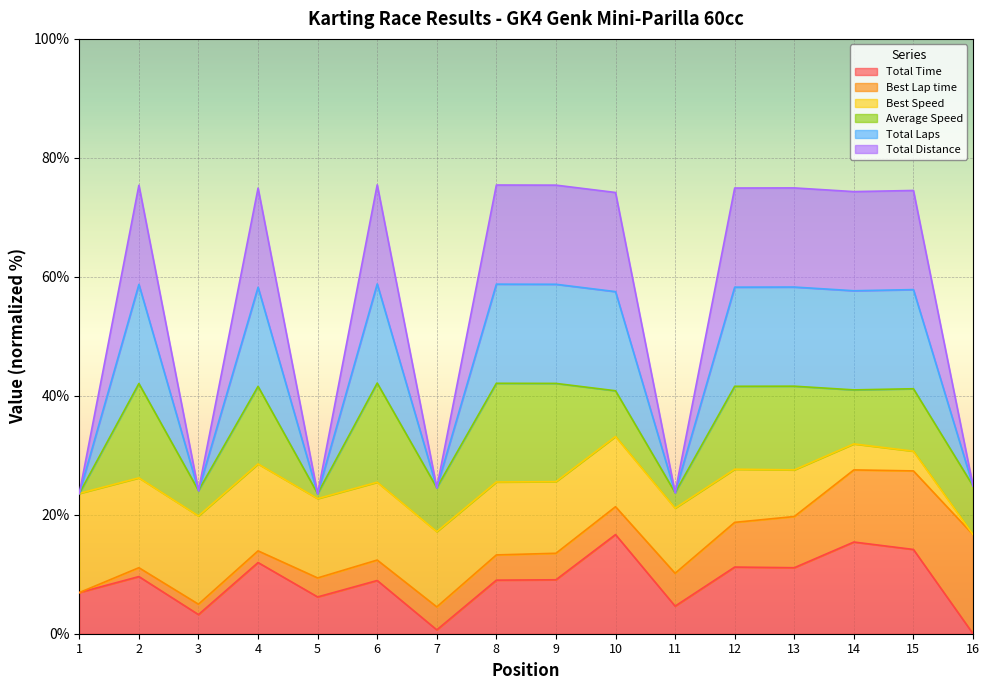

Where does the Total Laps series first go above 74?

2